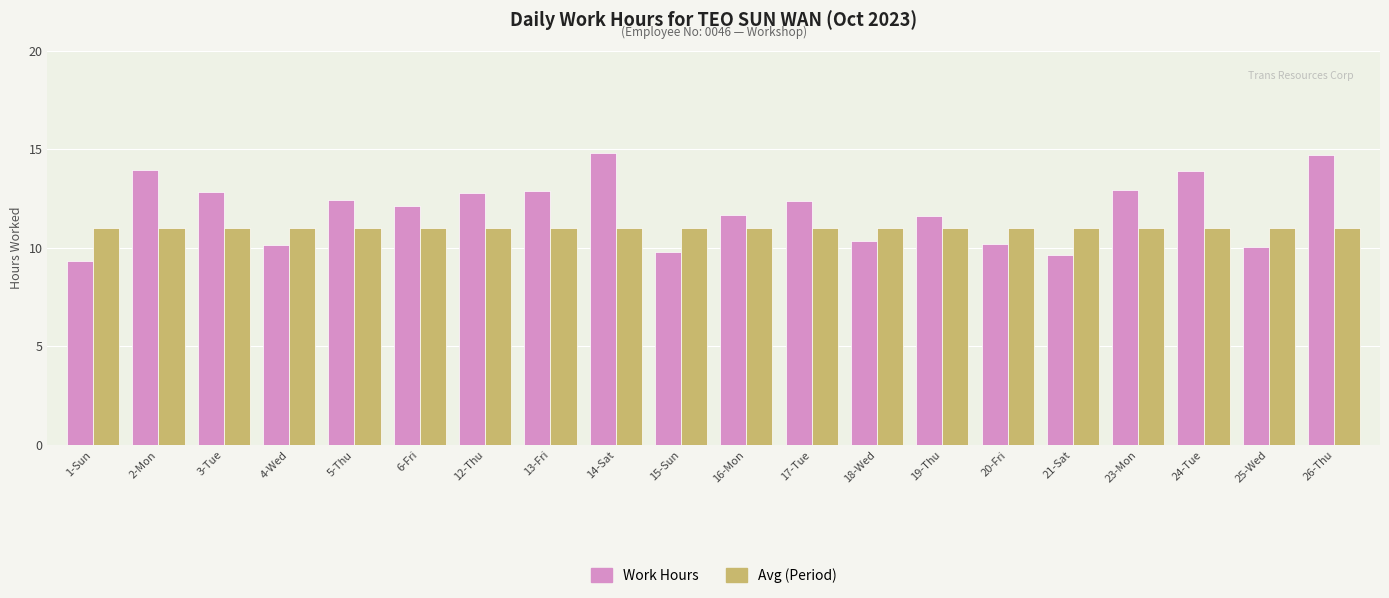

What is the spread (max minus min) of values at 25-Wed?

1.0